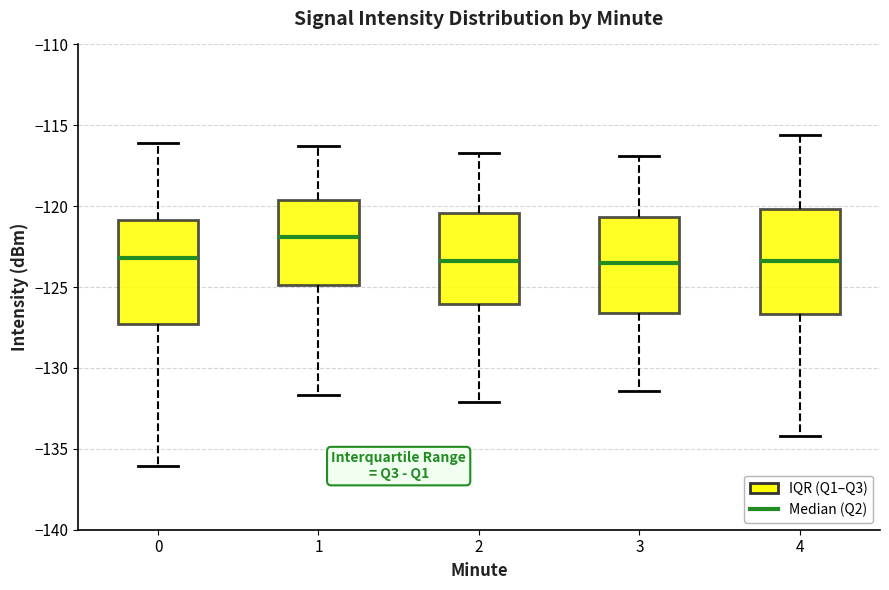

Which box's median line is the highest?

1